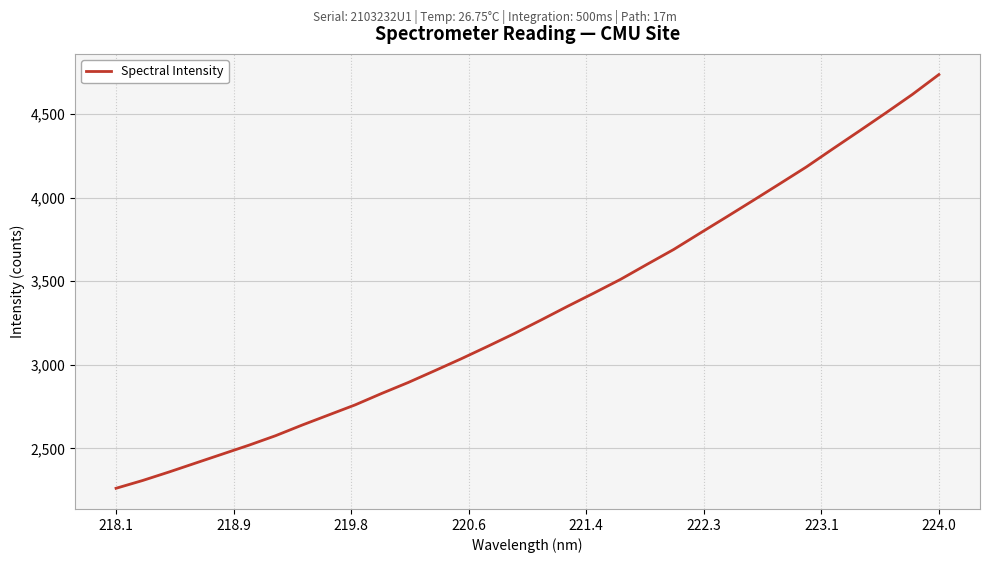

What is the difference between the maximum and minimum values?

2473.5